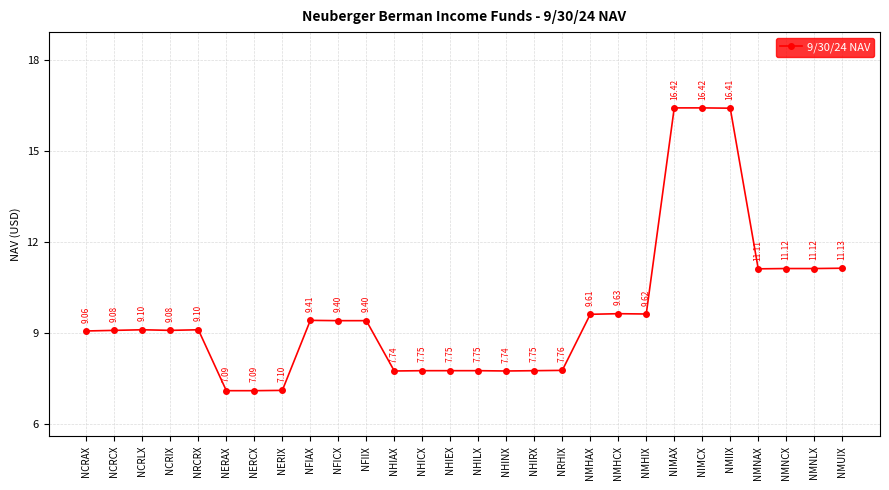

Count the number of data series in this chart.

1